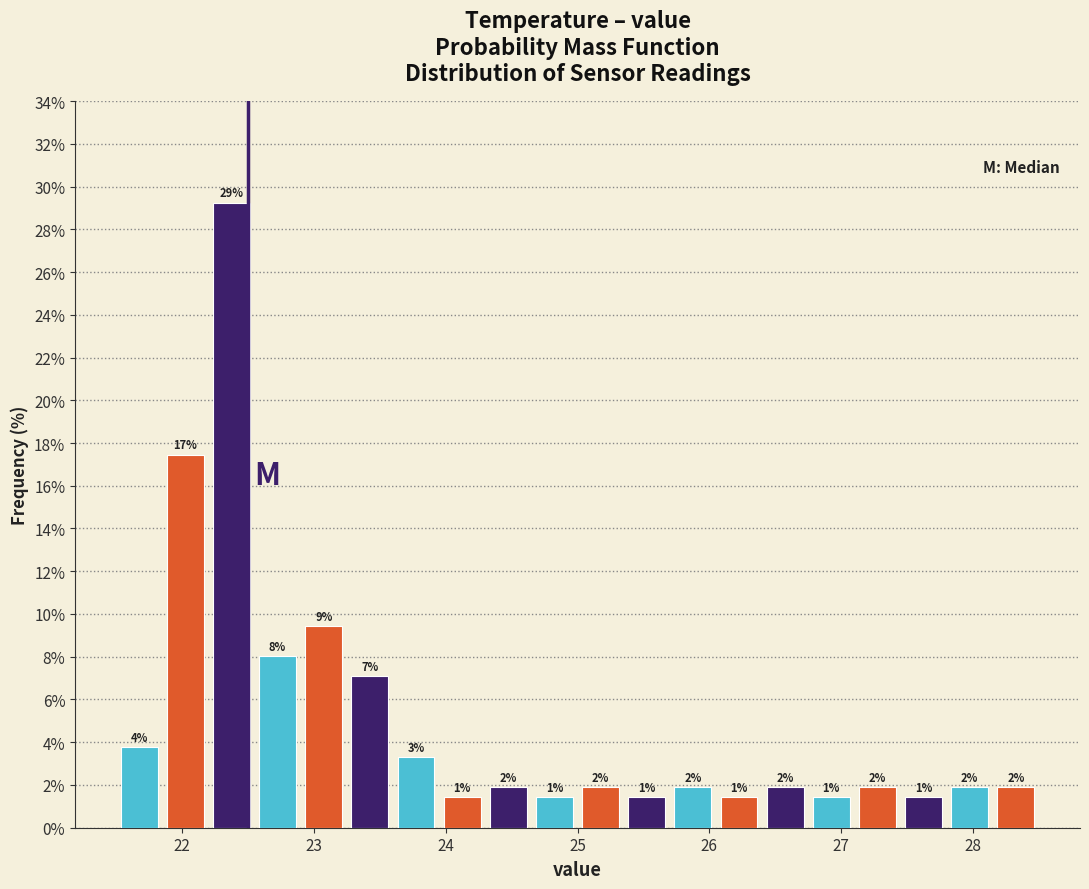

Read against the x-axis, roughly where is the centre of the tallest bar?

22.4